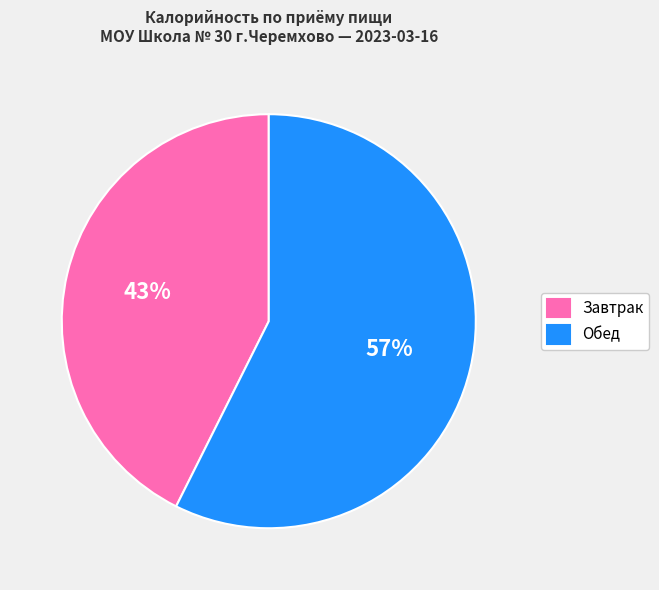

Count the number of slices in the pie.

2